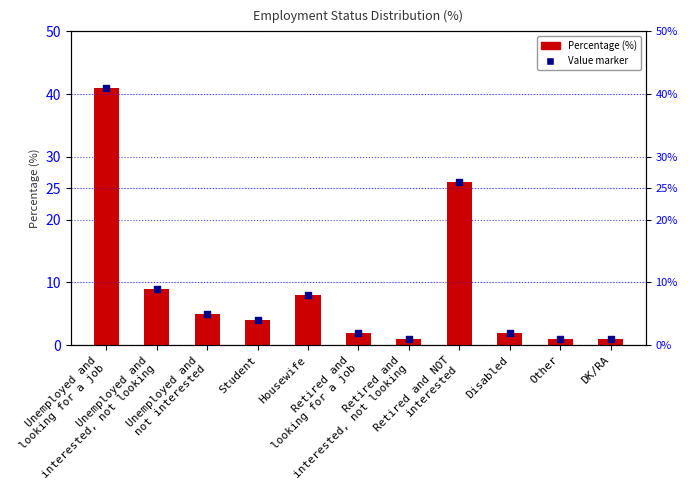

Which series contains the lowest Y value?

Percentage